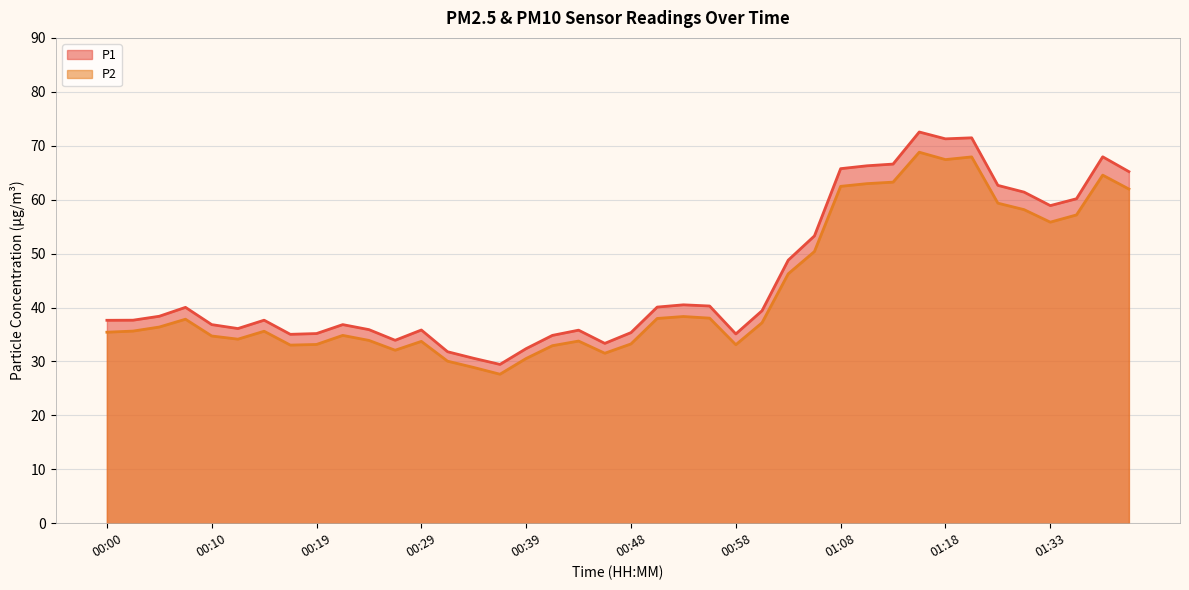

What are all the series names shown in the legend?

P1, P2